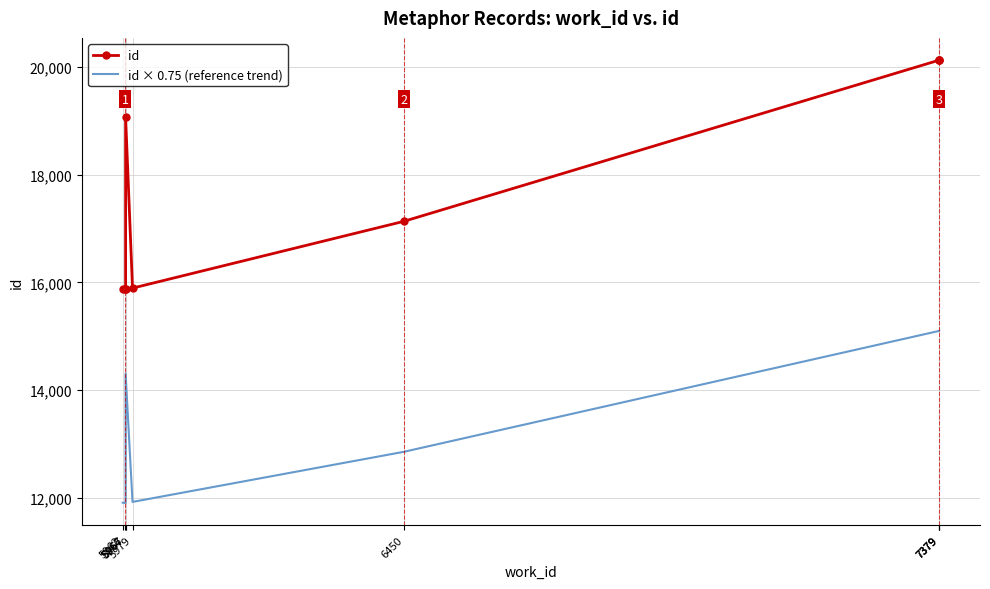

List the series in order of their overall mean, highest first.

id, id × 0.75 (reference trend)